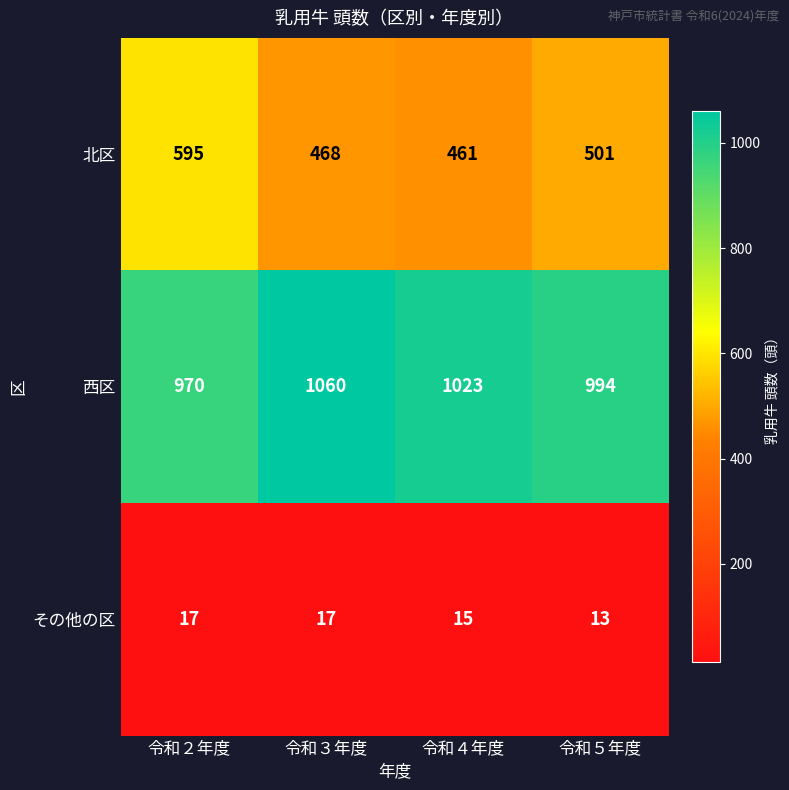

Reading right to left, what are all the values shown in this chart?

北区: 令和５年度=501	令和４年度=461	令和３年度=468	令和２年度=595
西区: 令和５年度=994	令和４年度=1023	令和３年度=1060	令和２年度=970
その他の区: 令和５年度=13	令和４年度=15	令和３年度=17	令和２年度=17